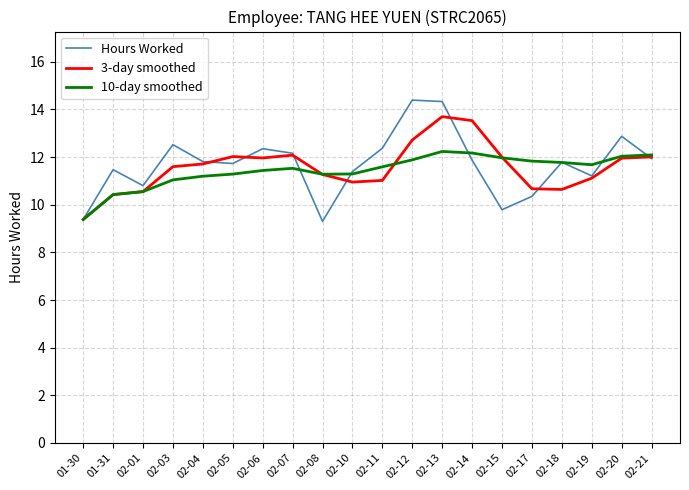

What position from the right is 02-12?

9